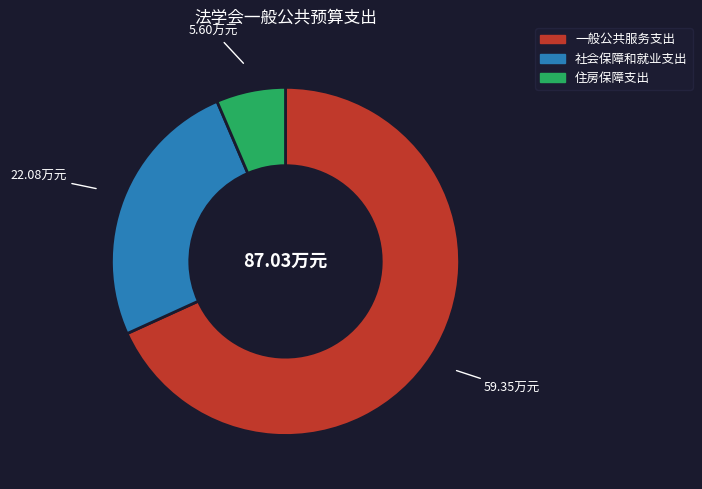

Which category has the smallest portion of the pie?

住房保障支出